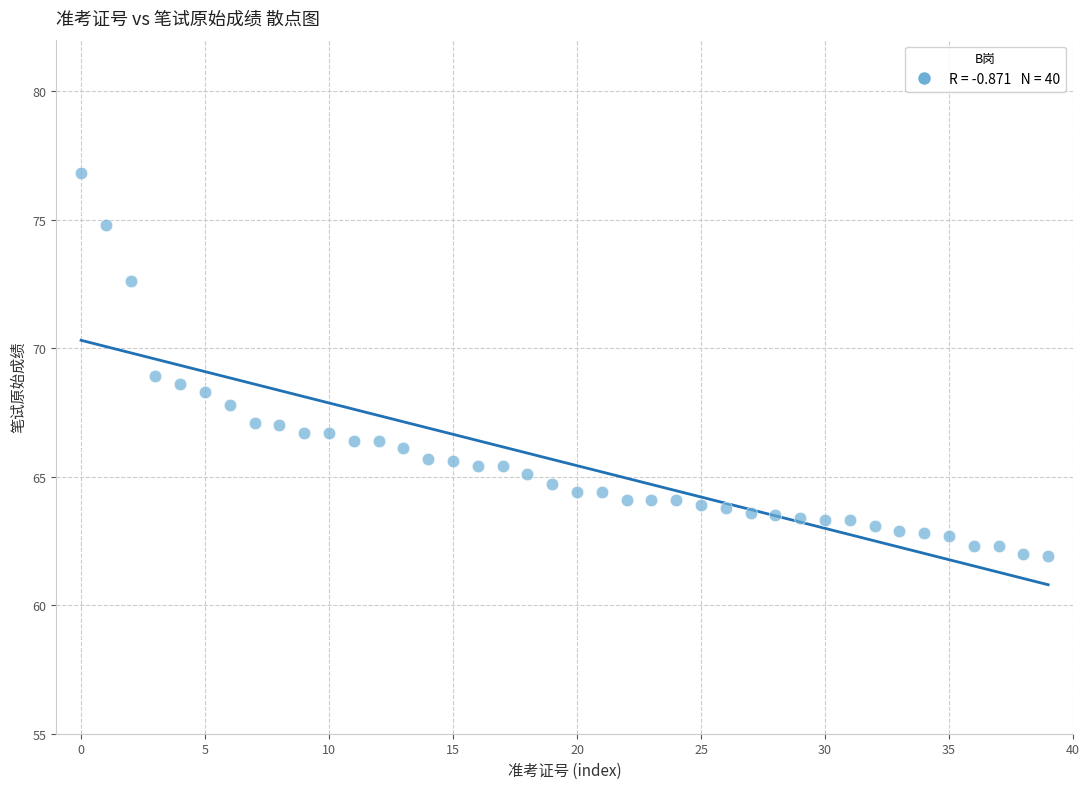

What is the range of Y values (max minus min)?

14.9